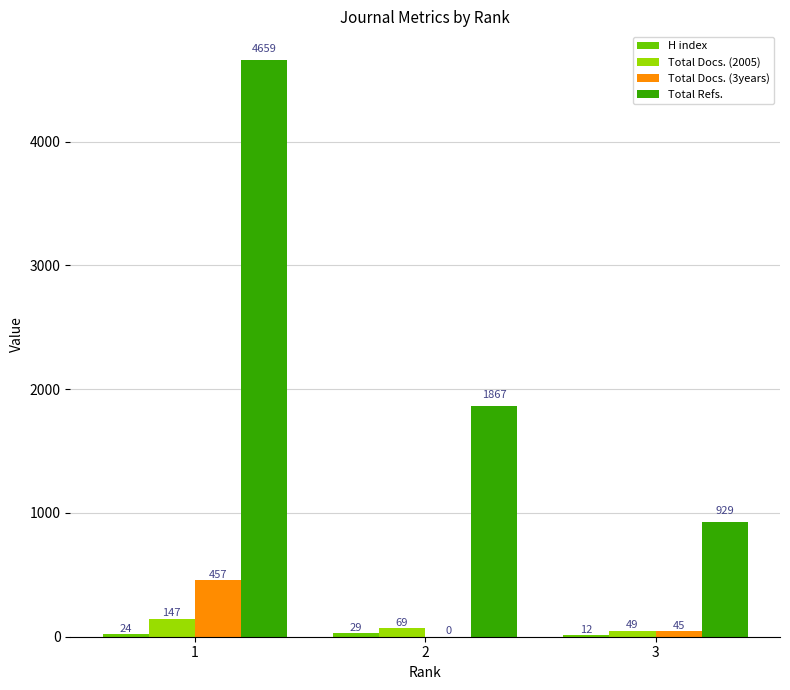

What is the maximum value for Total Docs. (2005)?

147